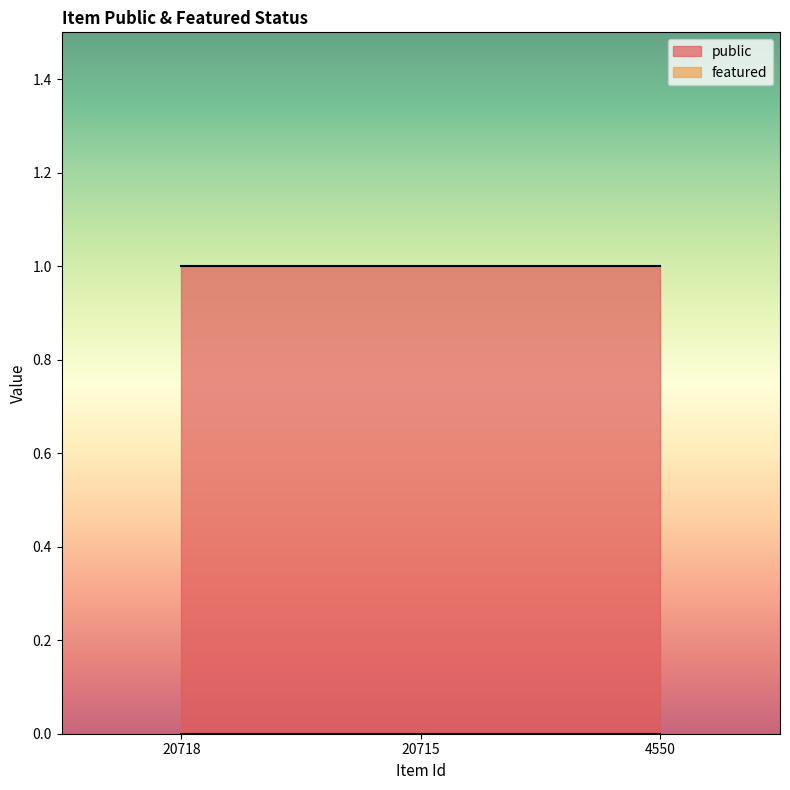

Reading left to right, extract all data points from this chart.

public: 1	1	1
featured: 0	0	0